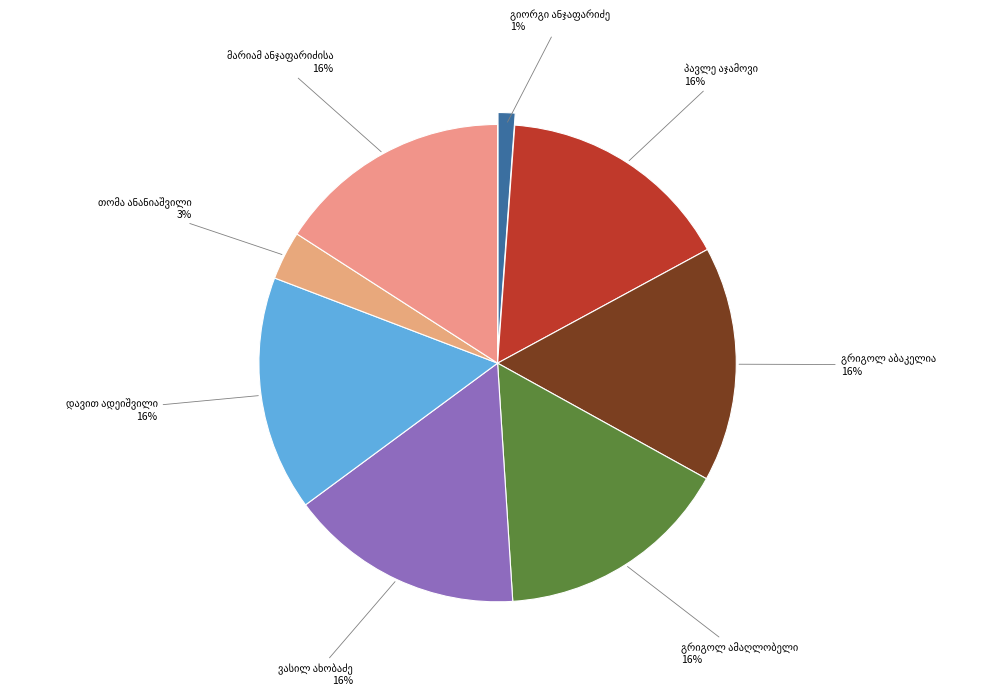

Is there any slice that represents more than half of the pie?

No